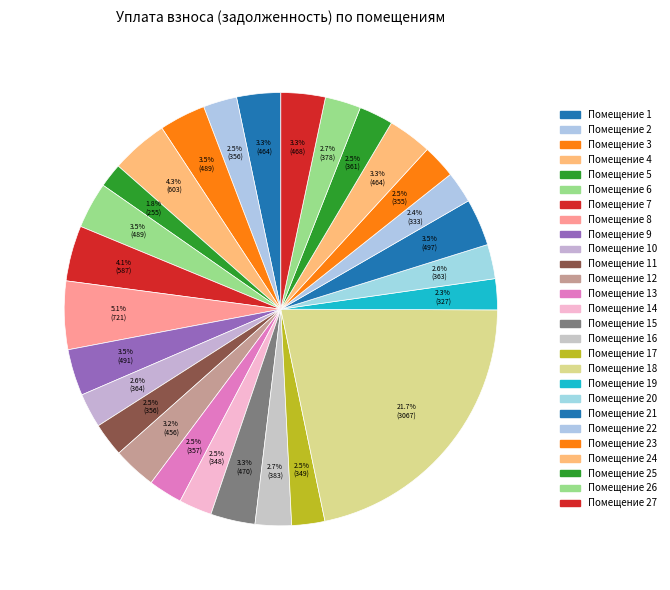

To the nearest percent, what is the average slice percentage?

4%